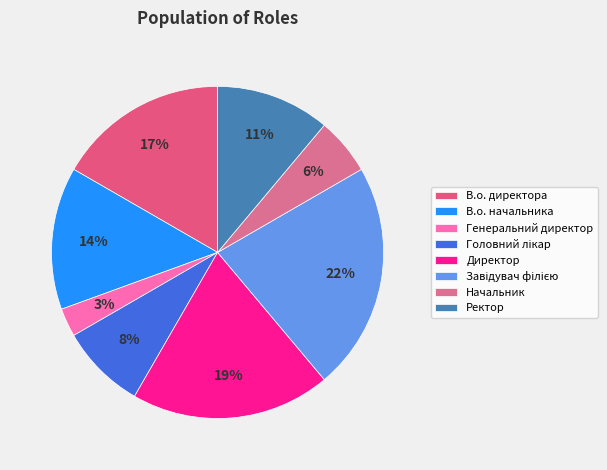

Does Директор account for over 50% of the chart?

No